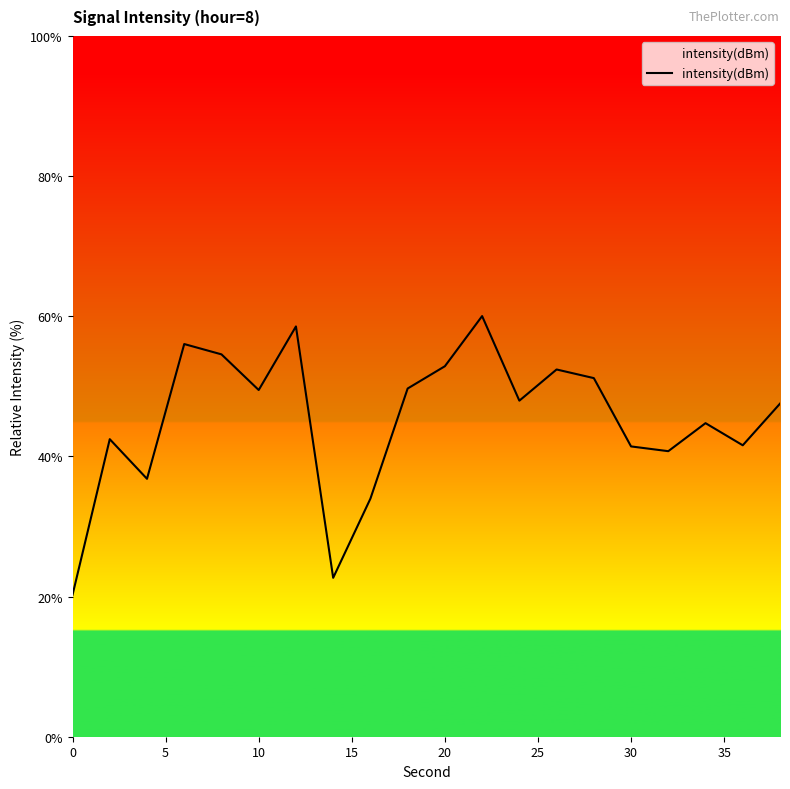

What is the minimum value shown in the chart?

20.2